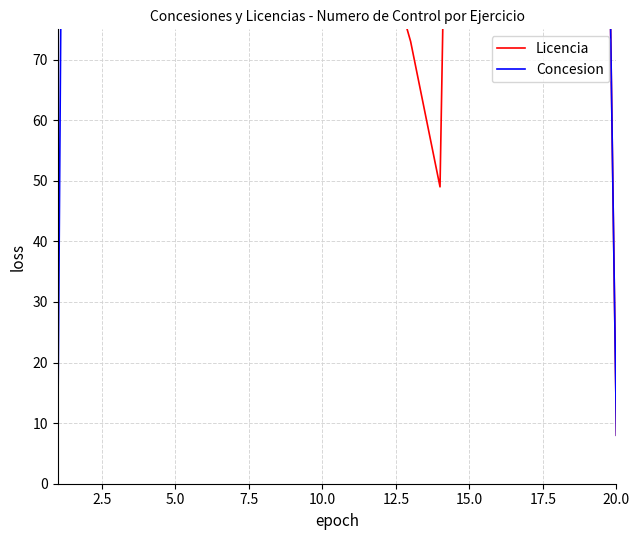

Rank the series by their average value, from highest to lowest.

Concesion, Licencia